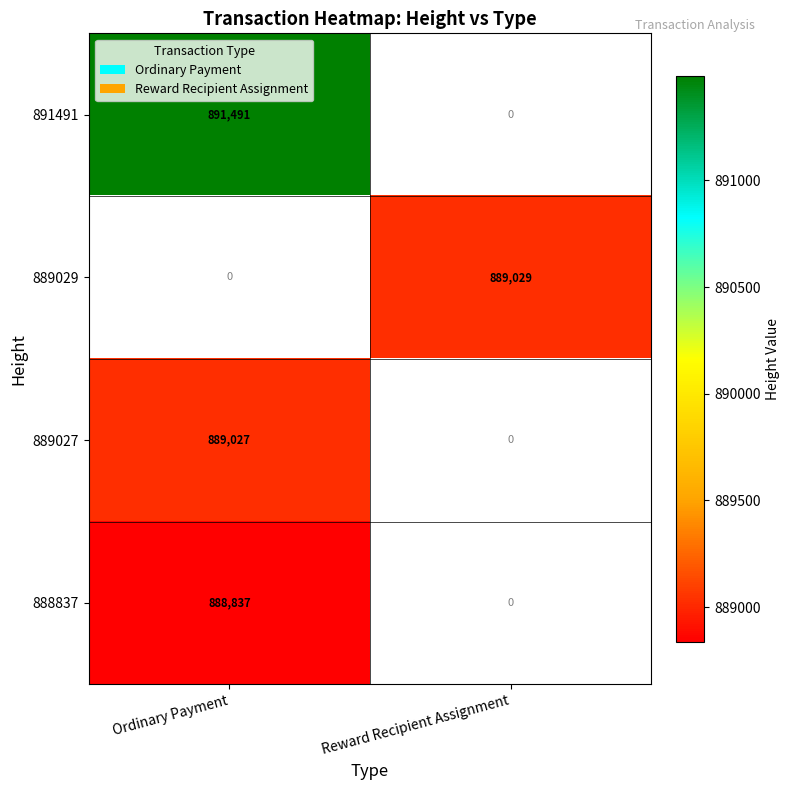

The 889027 series shows 889027 at Ordinary Payment. True or false?

True